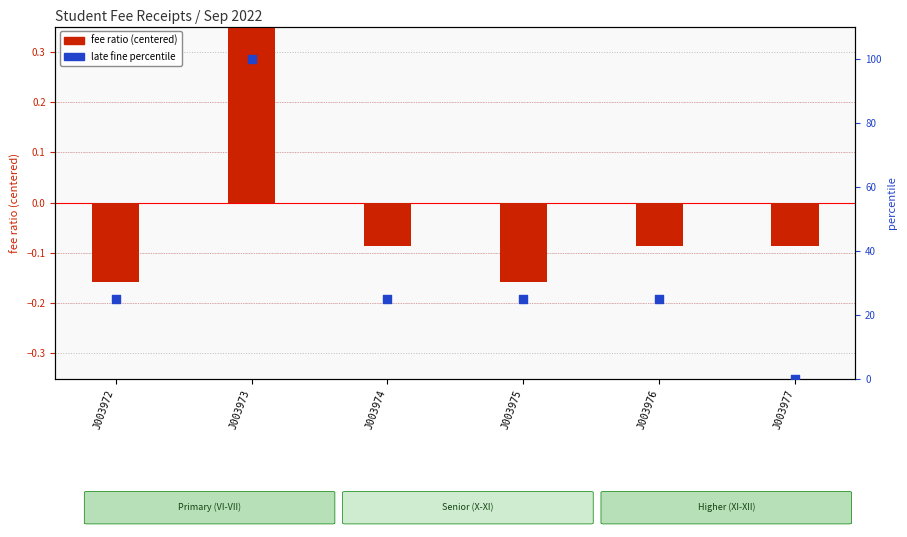

Which series contains the lowest Y value?

fee ratio (centered)